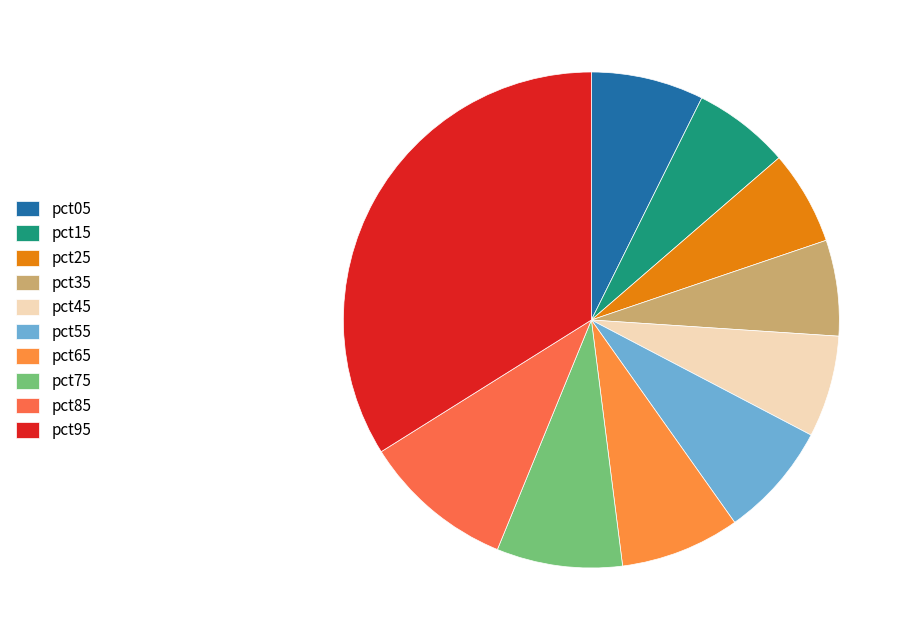

What portion of the pie excludes pct25?

93.9%